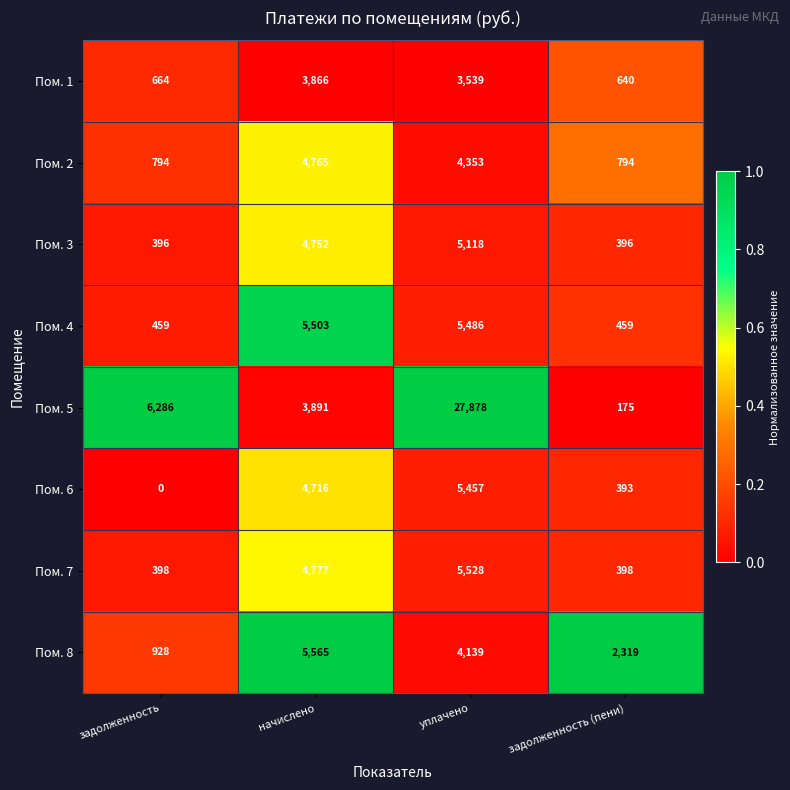

What is the total value across all series at начислено?

37835